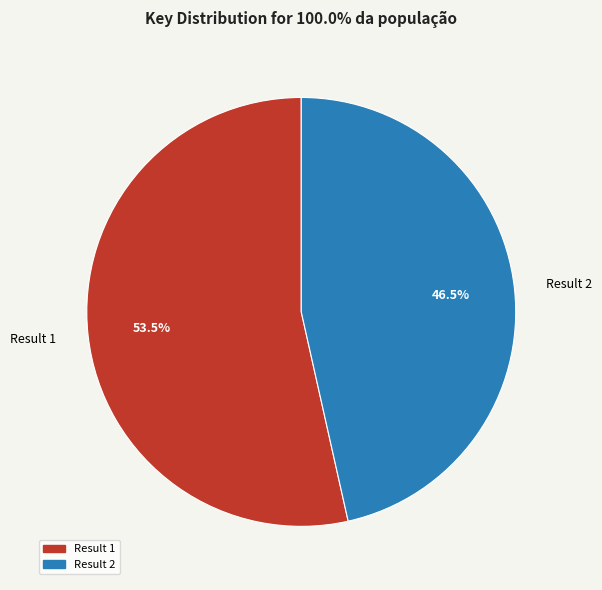

What portion of the pie excludes Result 2?

53.5%